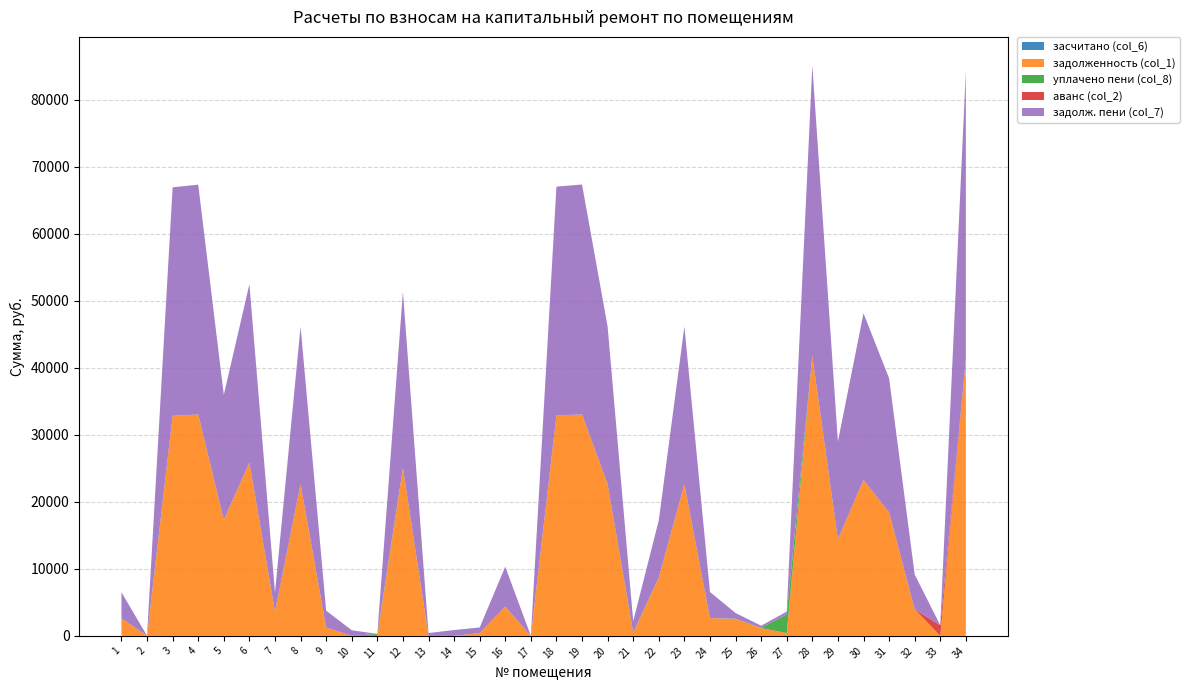

Reading left to right, transcribe all the data shown in this chart.

засчитано (col_6): 1=0.0	2=0.0	3=0.0	4=0.0	5=0.0	6=0.0	7=0.0	8=0.0	9=0.0	10=0.0	11=0.0	12=0.0	13=0.0	14=0.0	15=0.0	16=0.0	17=0.0	18=0.0	19=0.0	20=0.0	21=0.0	22=0.0	23=0.0	24=0.0	25=0.0	26=0.0	27=0.0	28=0.0	29=0.0	30=0.0	31=0.0	32=0.0	33=0.0	34=0.0
задолженность (col_1): 1=2621.5	2=0.0	3=32836.3	4=33028.3	5=17310.7	6=25856.3	7=3607.9	8=22638.7	9=1255.8	10=0.0	11=0.0	12=25052.7	13=0.0	14=0.0	15=417.8	16=4361.2	17=0.0	18=32887.3	19=33040.3	20=22638.7	21=418.6	22=8708.3	23=22638.7	24=2647.1	25=2526.6	26=1154.4	27=418.6	28=41759.1	29=14402.6	30=23275.0	31=18424.1	32=3984.5	33=0.0	34=41333.2
уплачено пени (col_8): 1=0.0	2=17.4	3=0.0	4=0.0	5=0.0	6=0.0	7=0.0	8=0.0	9=0.0	10=0.0	11=291.8	12=0.0	13=0.0	14=5.6	15=0.0	16=0.0	17=0.0	18=0.0	19=0.0	20=0.0	21=92.0	22=0.0	23=0.0	24=0.0	25=41.2	26=51.2	27=2782.2	28=0.0	29=0.0	30=0.0	31=0.0	32=0.0	33=0.0	34=0.0
аванс (col_2): 1=0.0	2=0.4	3=0.0	4=0.0	5=0.0	6=0.0	7=0.0	8=0.0	9=0.0	10=0.2	11=0.0	12=0.0	13=0.5	14=0.0	15=0.0	16=0.0	17=0.1	18=0.0	19=0.0	20=0.0	21=0.0	22=0.0	23=0.0	24=0.0	25=0.0	26=0.0	27=0.0	28=0.0	29=0.0	30=0.0	31=0.0	32=0.0	33=1576.7	34=0.0
задолж. пени (col_7): 1=3885.1	2=0.0	3=34092.1	4=34291.9	5=18644.5	6=26612.1	7=2871.5	8=23504.5	9=2511.6	10=842.4	11=0.0	12=26308.5	13=421.1	14=865.8	15=836.6	16=5956.8	17=0.0	18=34145.1	19=34303.9	20=23504.5	21=1674.4	22=8543.9	23=23504.5	24=3902.9	25=842.4	26=309.0	27=418.6	28=43356.2	29=14598.0	30=24852.6	31=20021.2	32=5179.9	33=0.8	34=42930.3